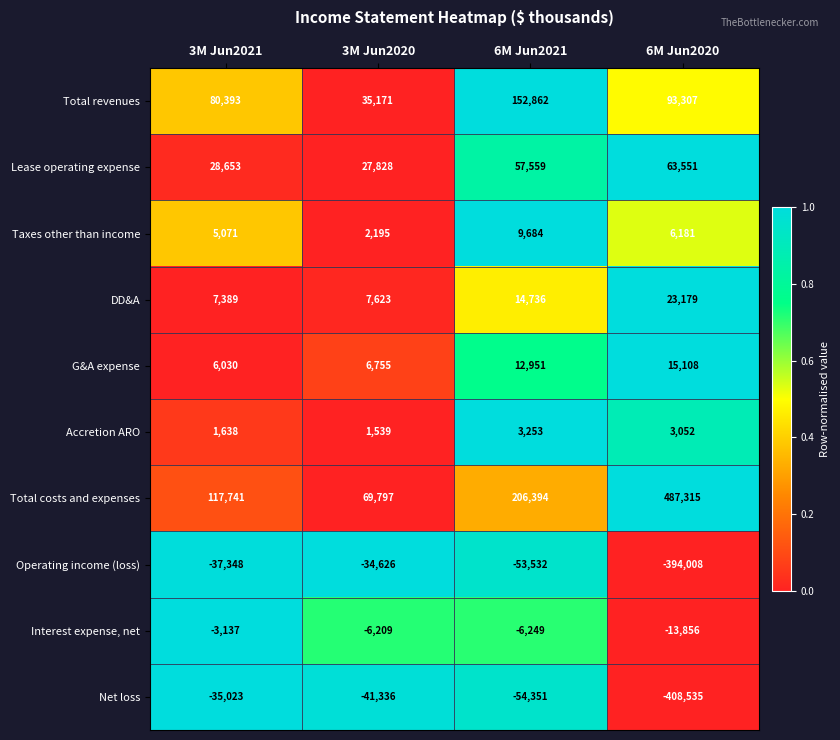

Count the number of categories in the chart.

4